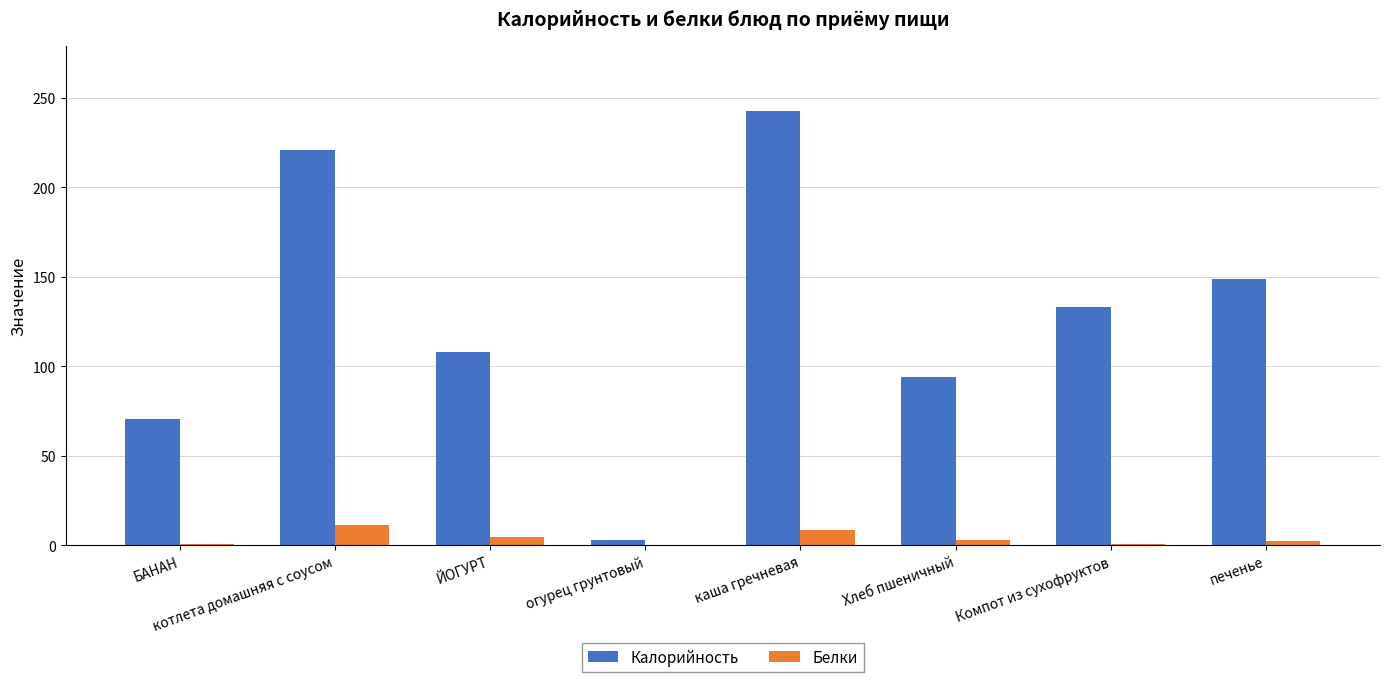

Which series has the largest total across all categories?

Калорийность